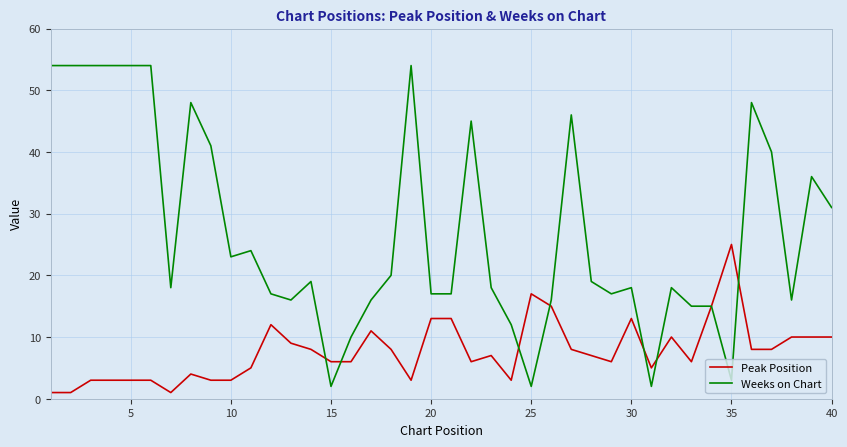

Which series has the largest total across all categories?

Weeks on Chart